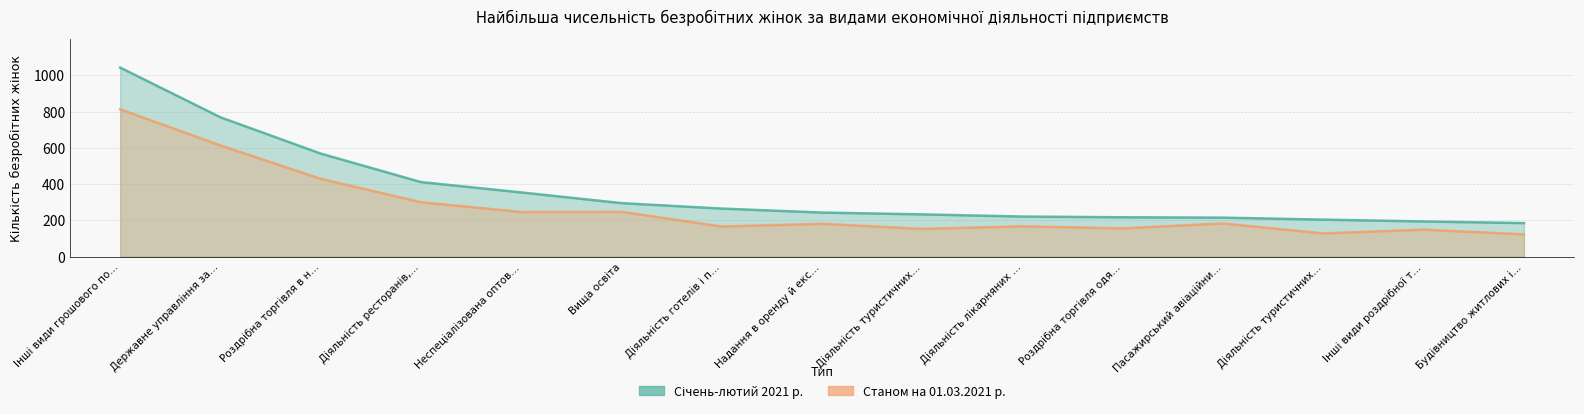

Which label corresponds to the largest value in the chart?

Інші види грошового по…